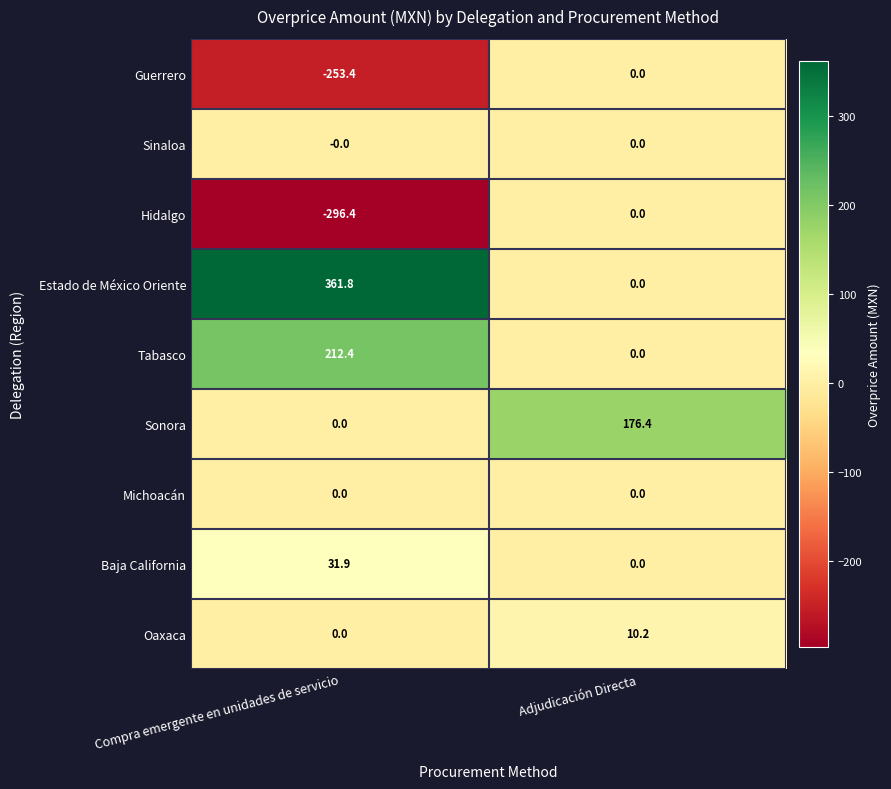

What is the difference between the maximum and minimum values in the Hidalgo series?

296.4